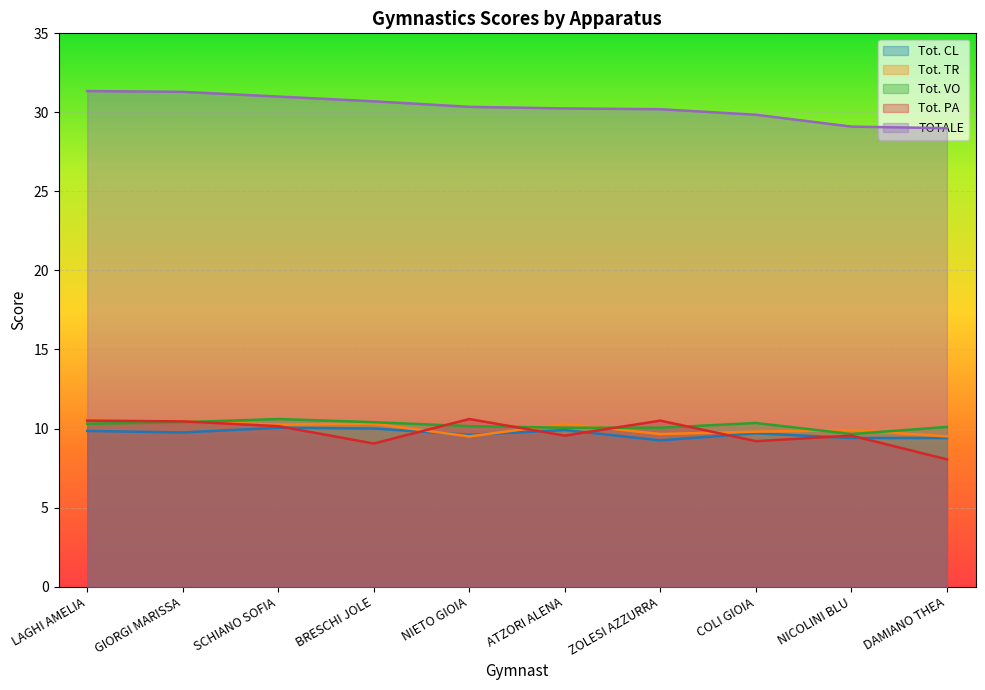

True or false: Tot. VO and Tot. CL intersect in this chart.

False